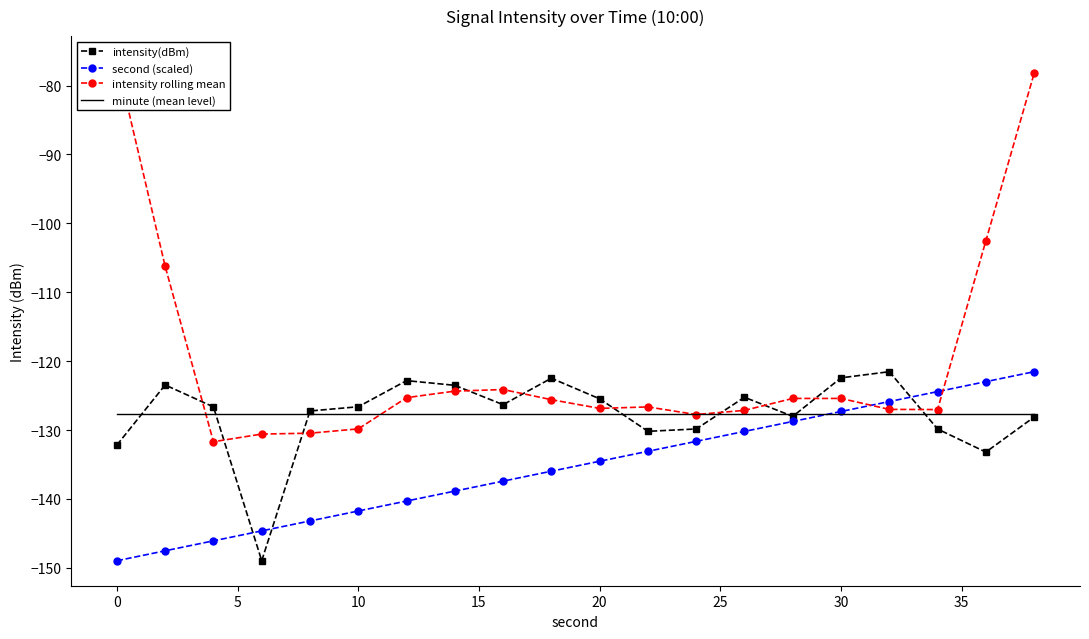

The value of second (scaled) at 30 is -202.1. True or false?

False